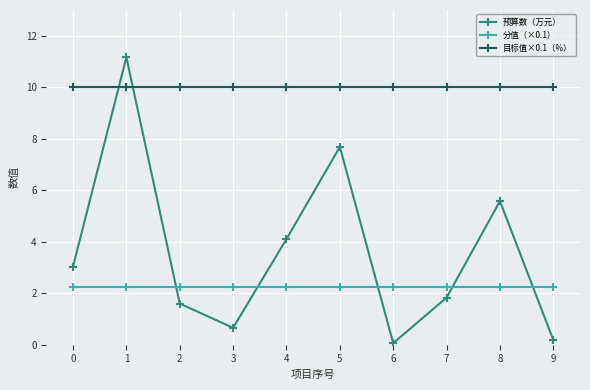

How many intersections are there between 预算数（万元） and 目标值×0.1（%）?

2